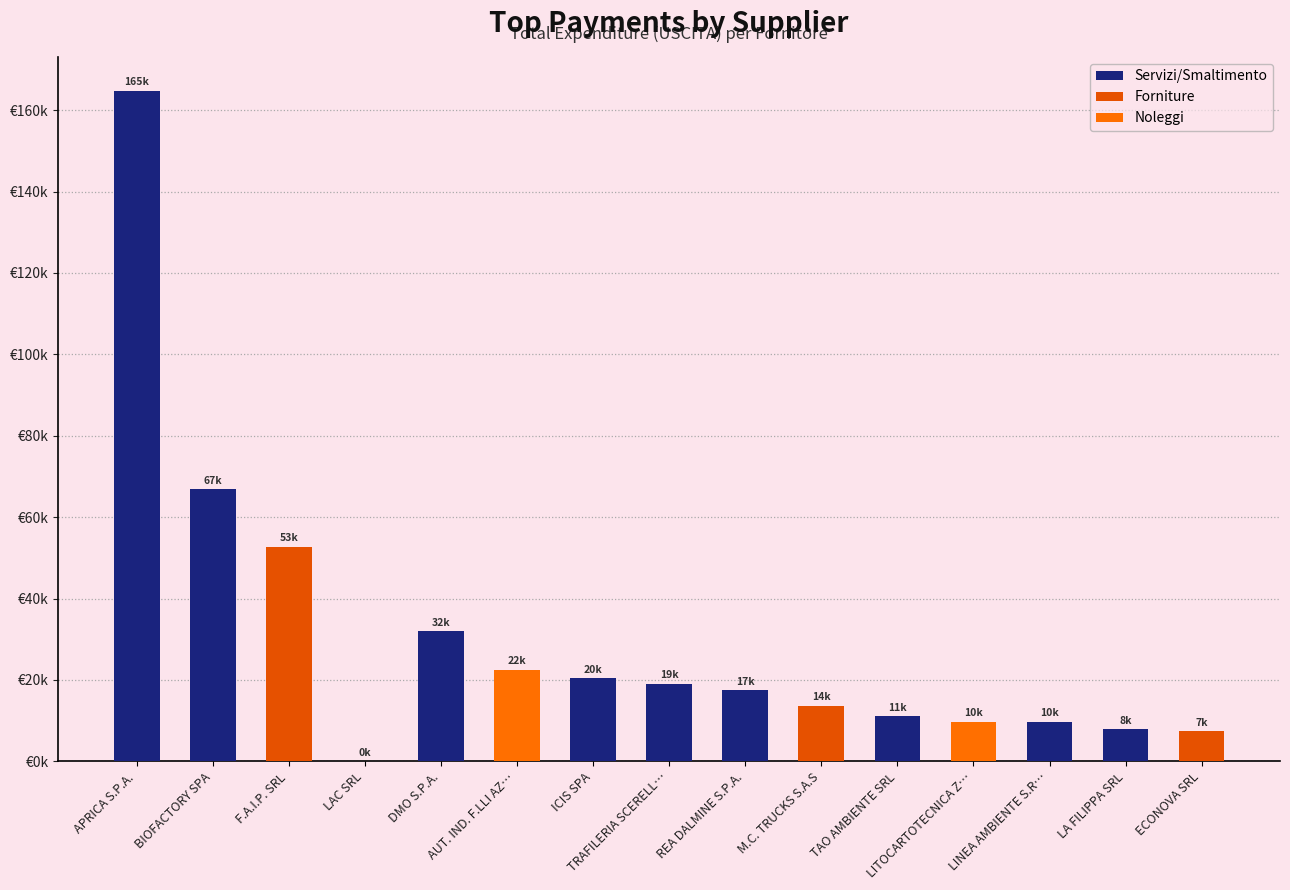

True or false: the data shows 111125.2 at BIOFACTORY SPA.

False